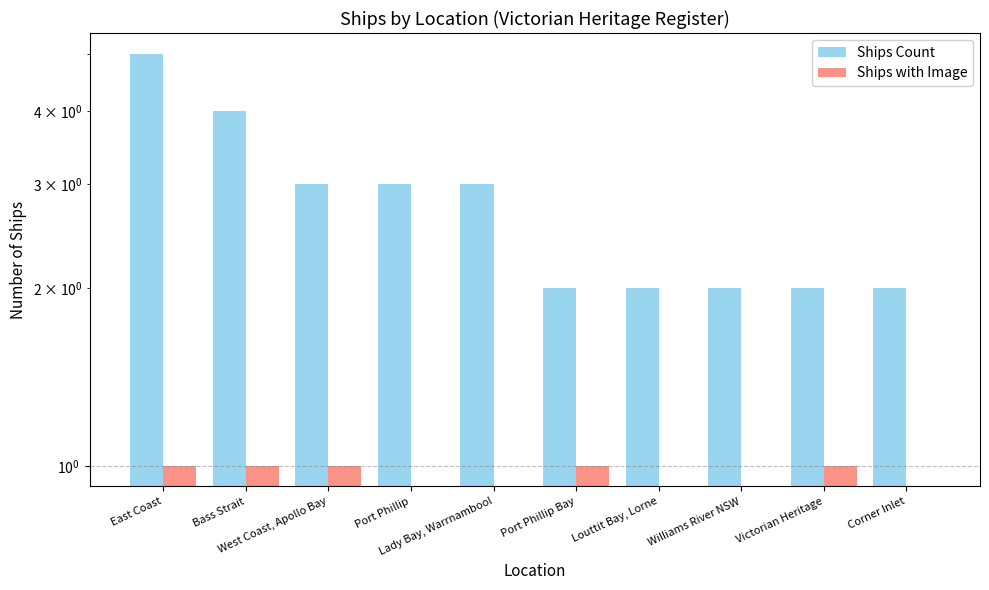

Which category has the lowest value in the Ships Count series?

Port Phillip Bay